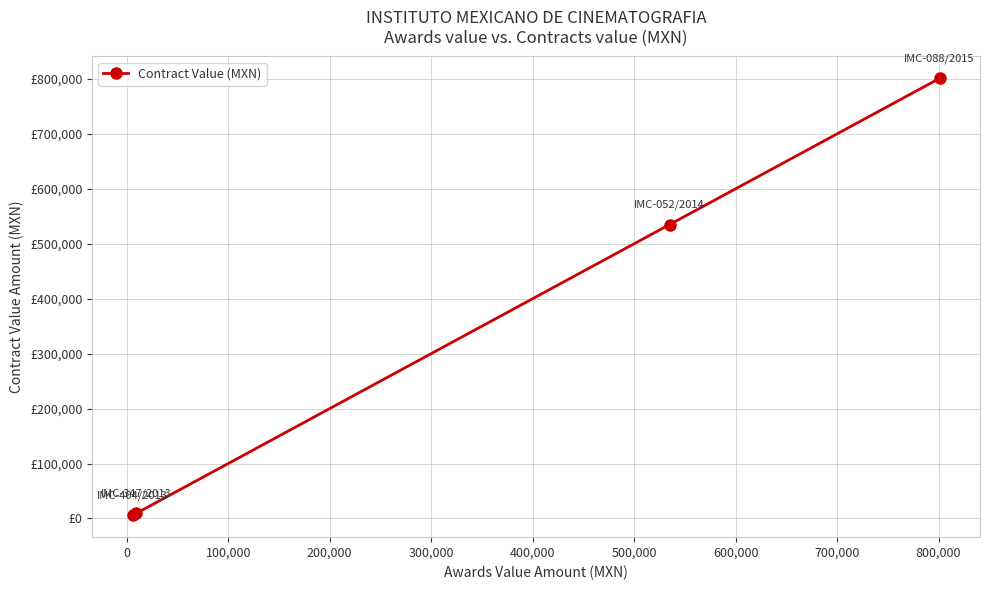

True or false: there are more than 1 points higher than both neighbors.

False